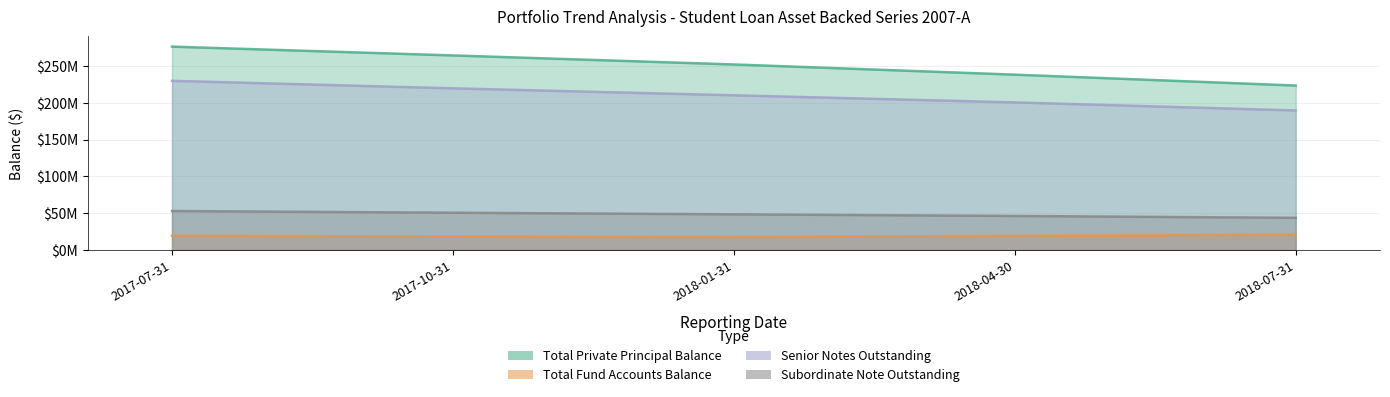

At which category is the sum across all series the highest?

2017-07-31